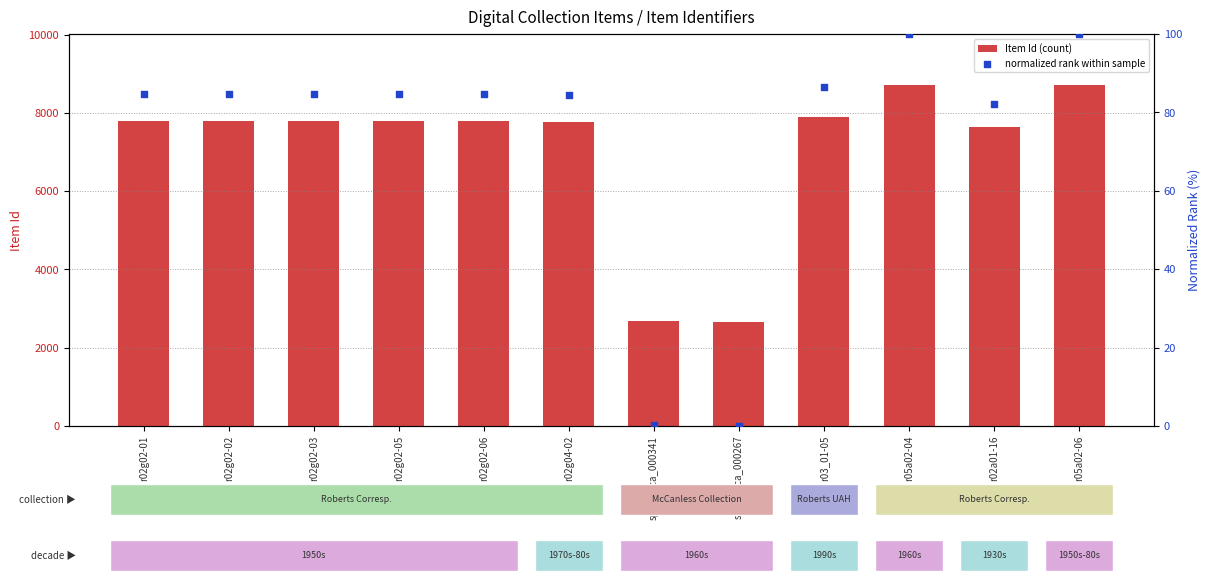

Which series has the widest spread of Y values?

Item Id (count)